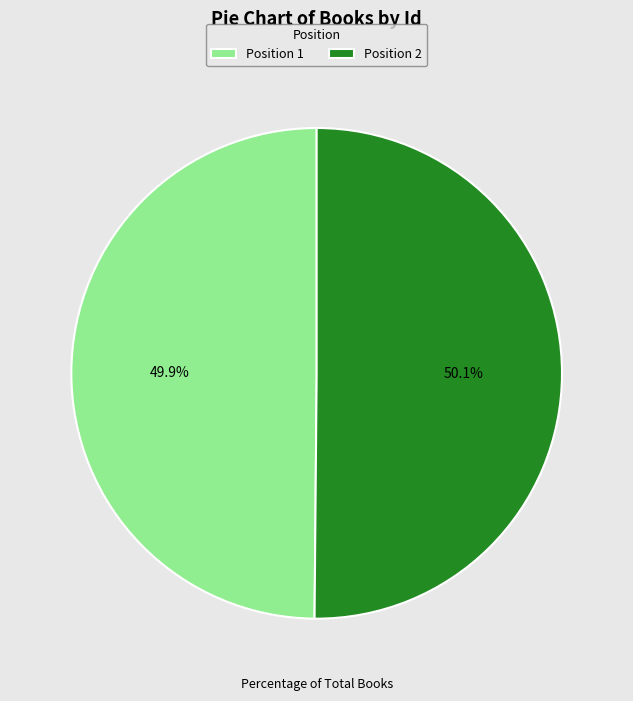

Is there any slice that represents more than half of the pie?

Yes